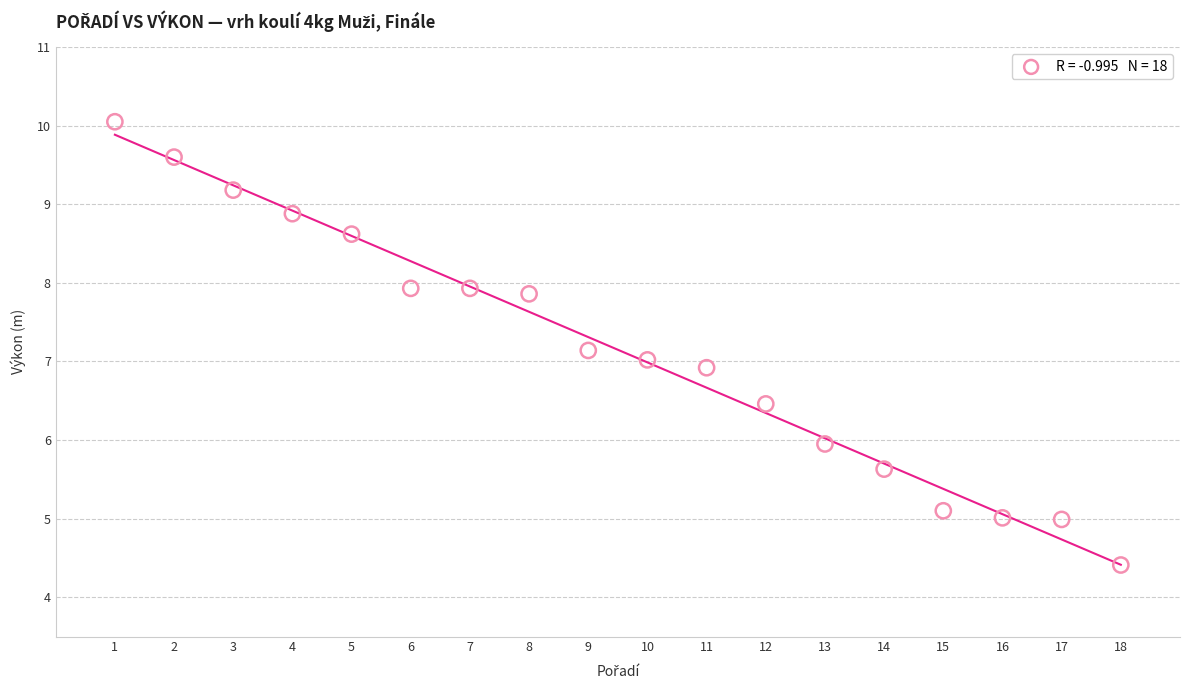

What is the range of Y values (max minus min)?

5.6